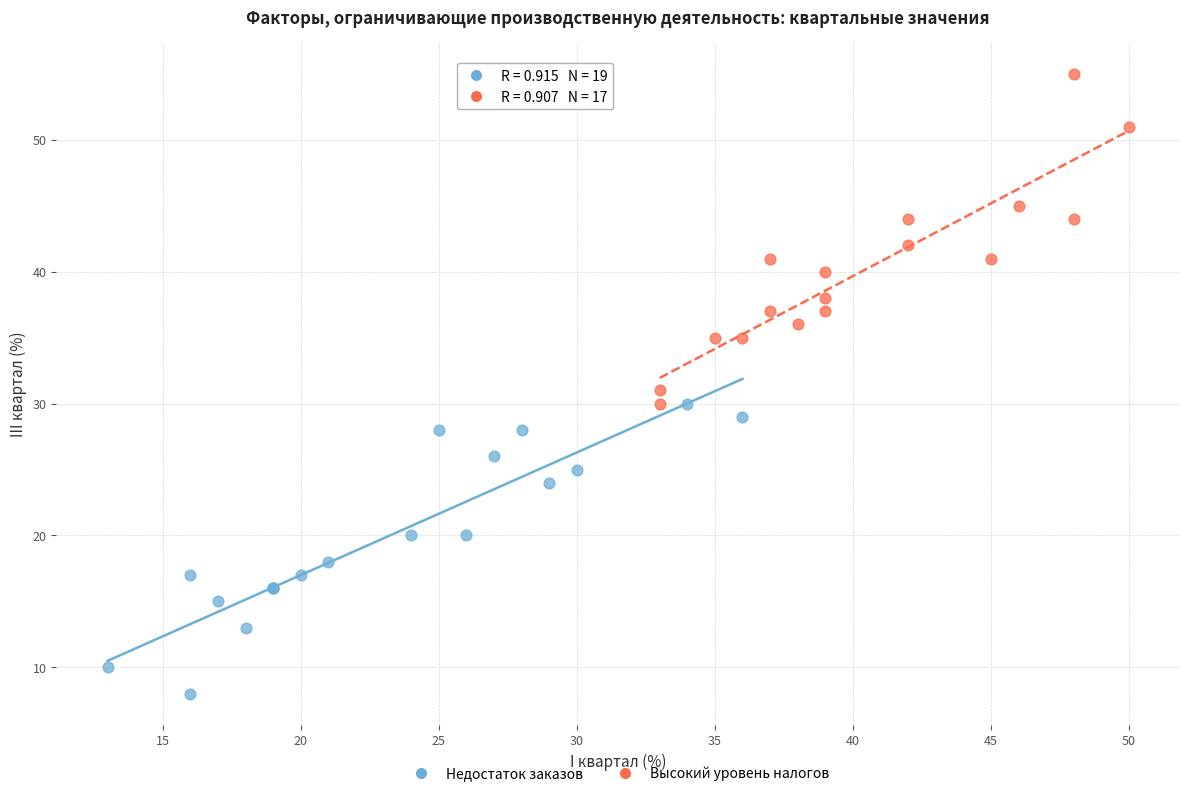

Which series reaches the maximum Y coordinate?

Высокий уровень налогов